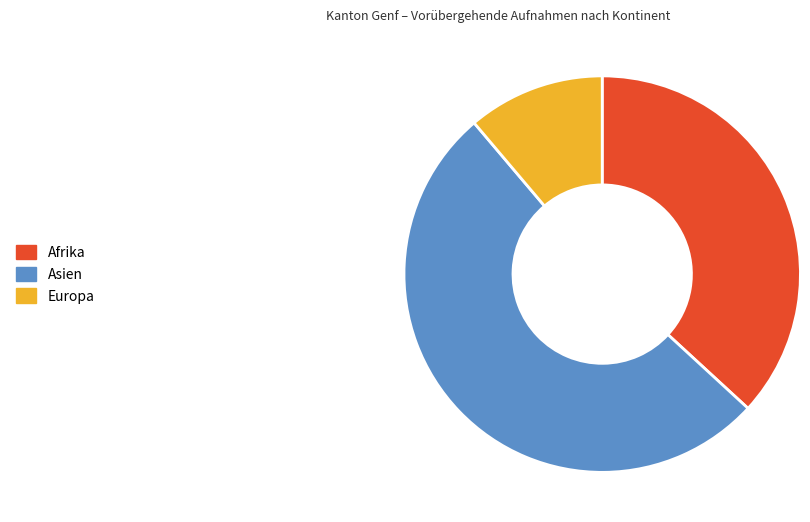

Between Afrika and Europa, which is larger?

Afrika